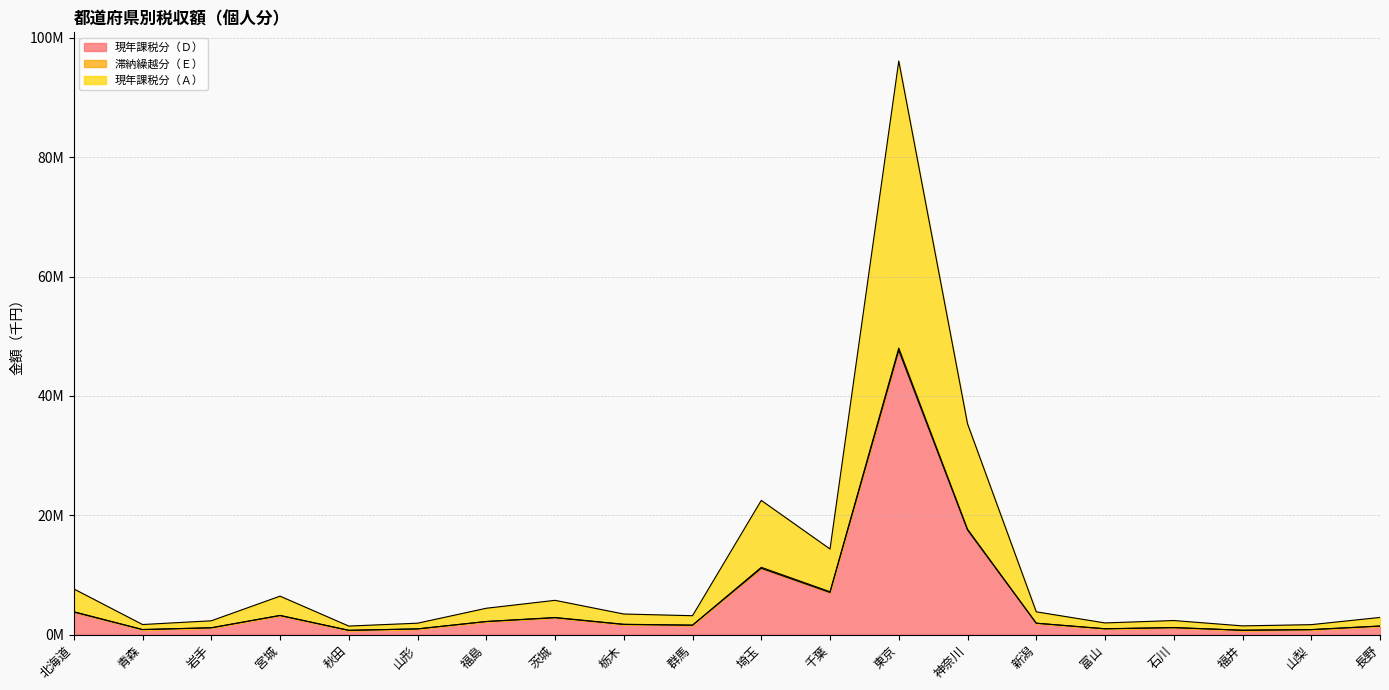

What is the greatest value displayed?

96.1